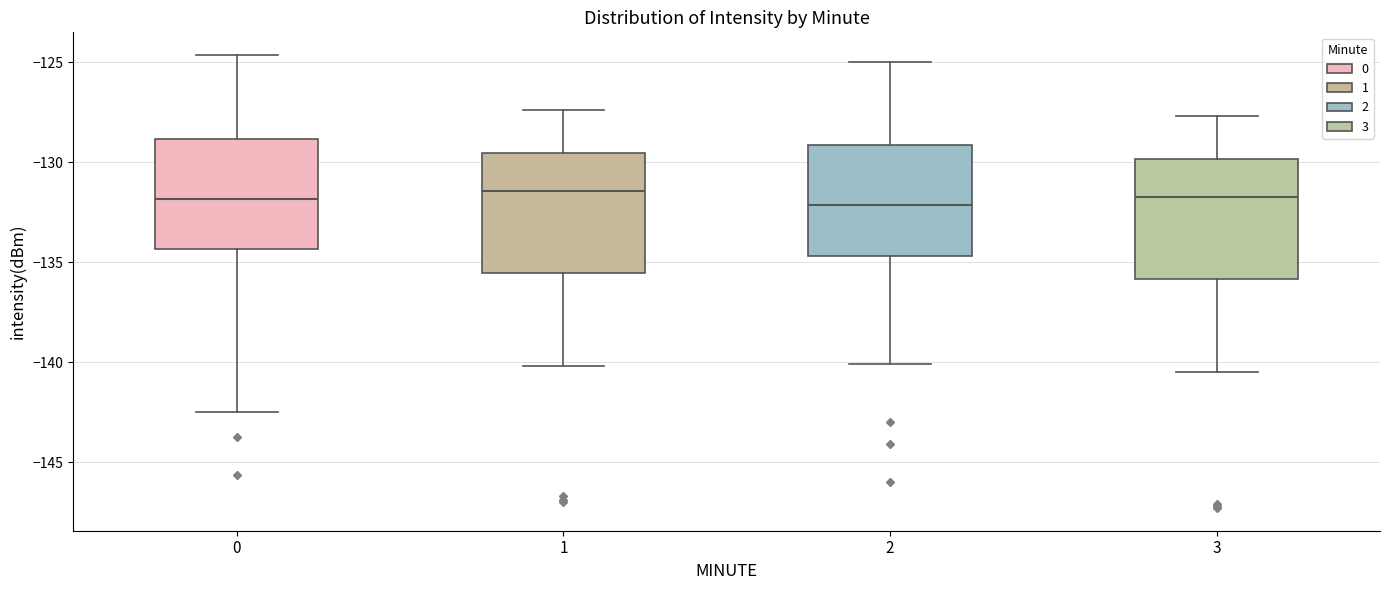

Reading left to right, transcribe this box plot: for each box, give where its median line is, the range the box spans, and where its two whiskers end, as read against the y-axis. The values are not printed on the chart, so give them approximately, as read against the axis.

0: median -132.0, box -134.5 to -129.0, whiskers -142.5 to -124.5
1: median -131.5, box -135.5 to -129.5, whiskers -140.0 to -127.5
2: median -132.0, box -134.5 to -129.0, whiskers -140.0 to -125.0
3: median -131.5, box -136.0 to -130.0, whiskers -140.5 to -127.5